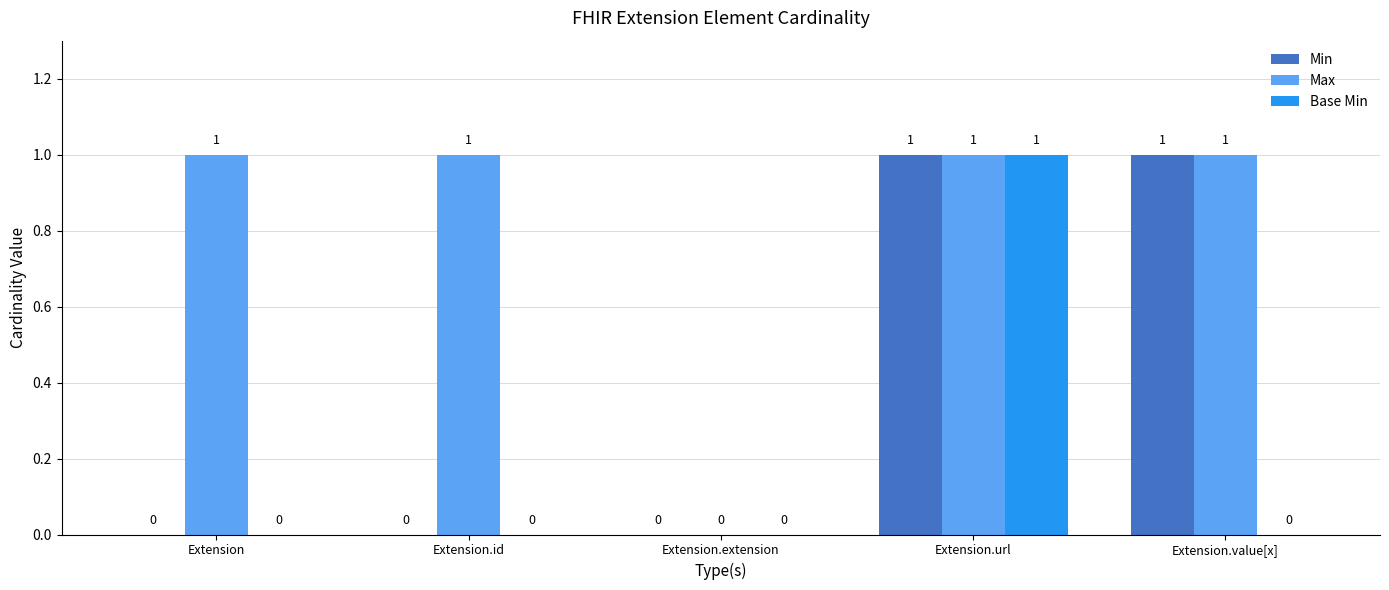

Between Extension.id and Extension.extension, which series saw the biggest shift?

Max